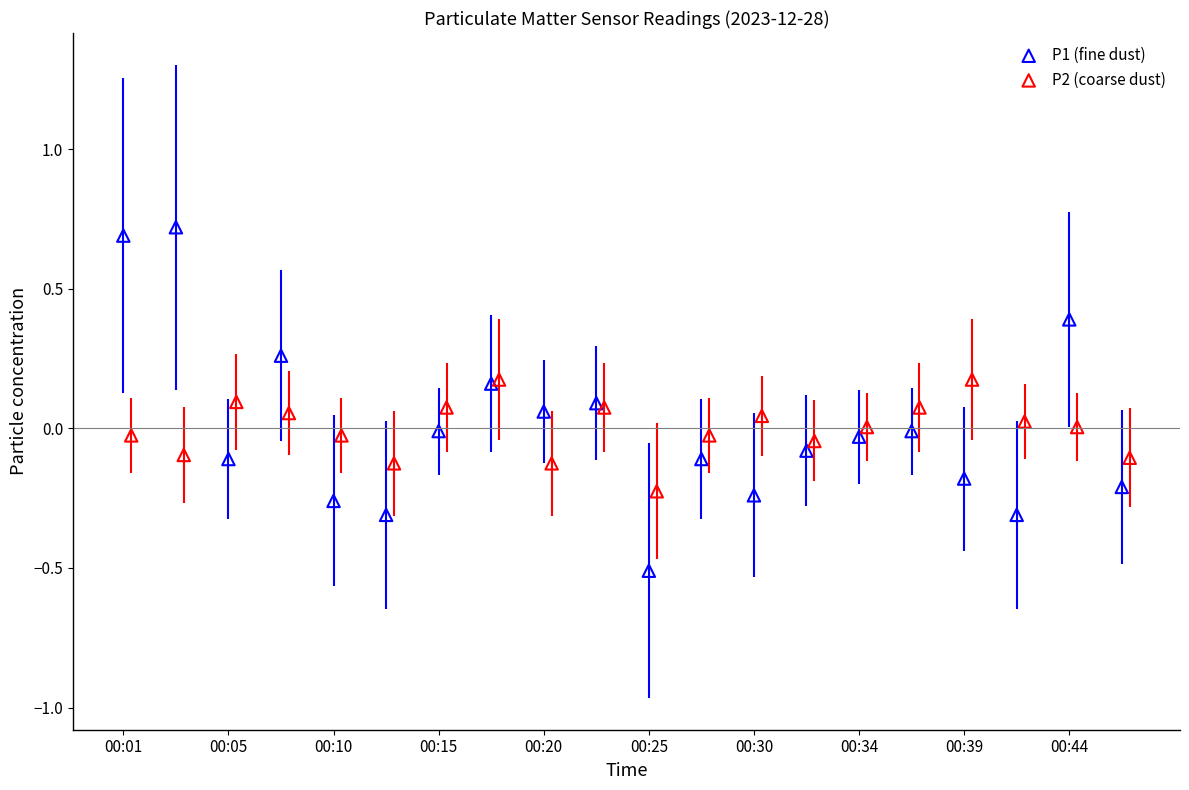

Which series has the largest Y range (max minus min)?

P1 (fine dust)